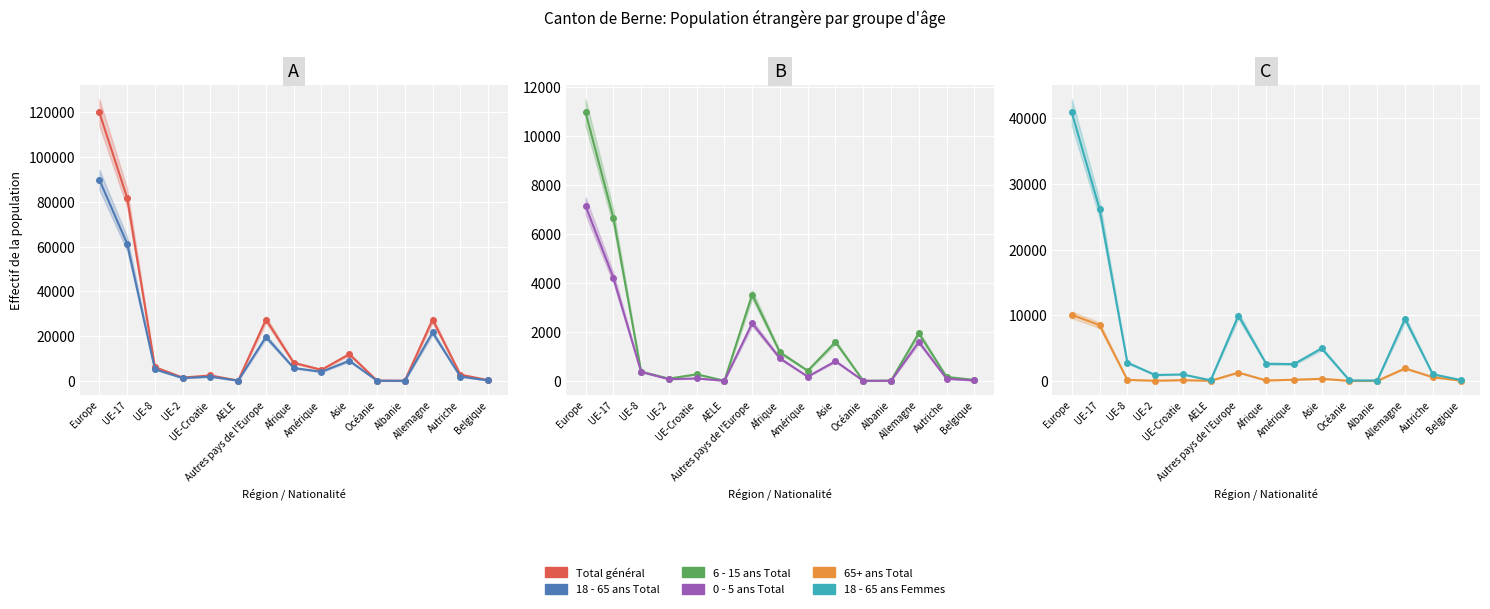

Is it true that Total général equals 1257 at UE-Croatie?

False